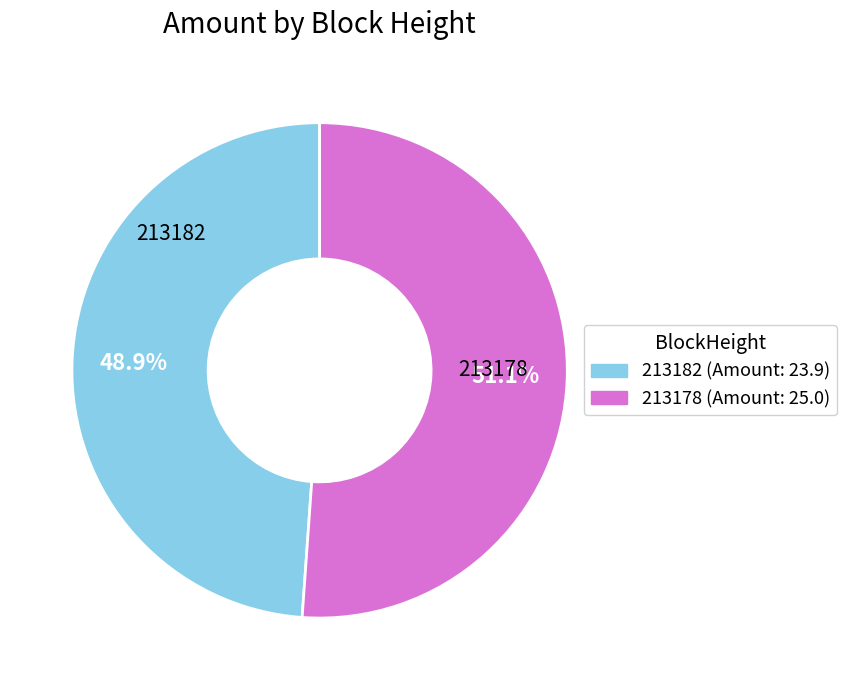

Between 213182 and 213178, which is larger?

213178